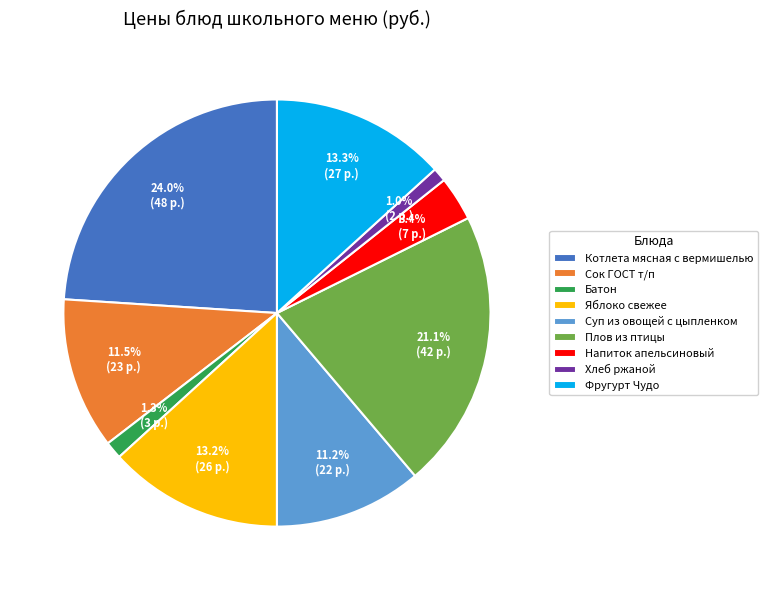

Which category has the biggest portion of the pie?

Котлета мясная с вермишелью